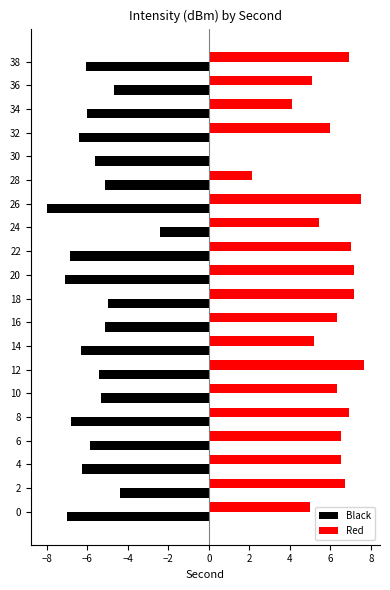

The Black series shows -2.2 at 16. True or false?

False